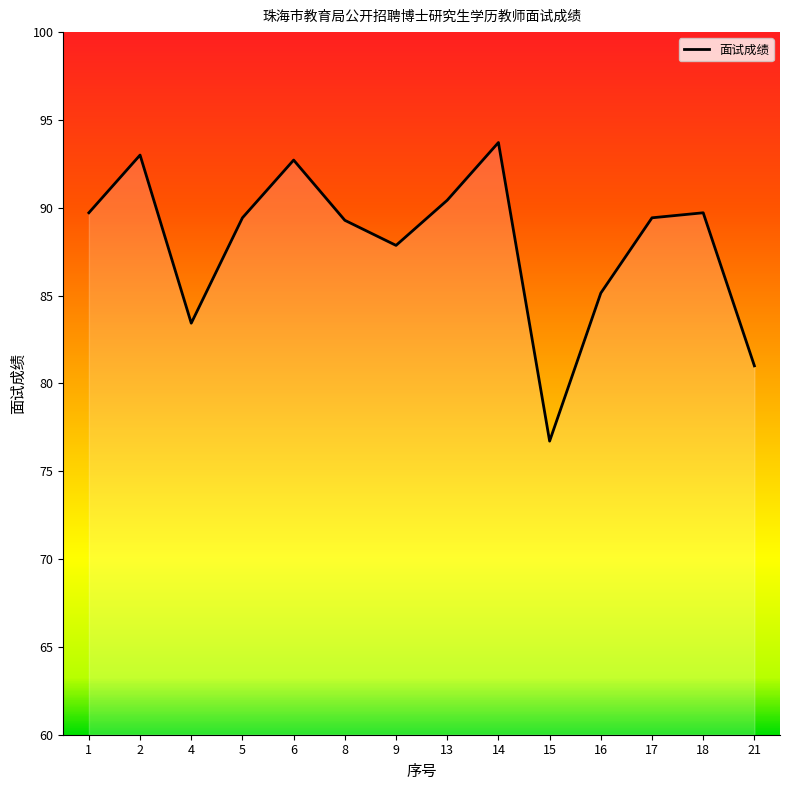

What is the difference between the maximum and minimum values?

17.0